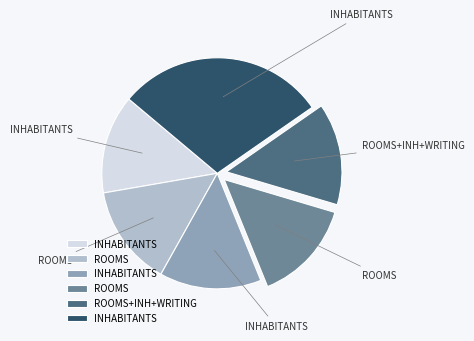

Is there a majority slice in this chart?

No